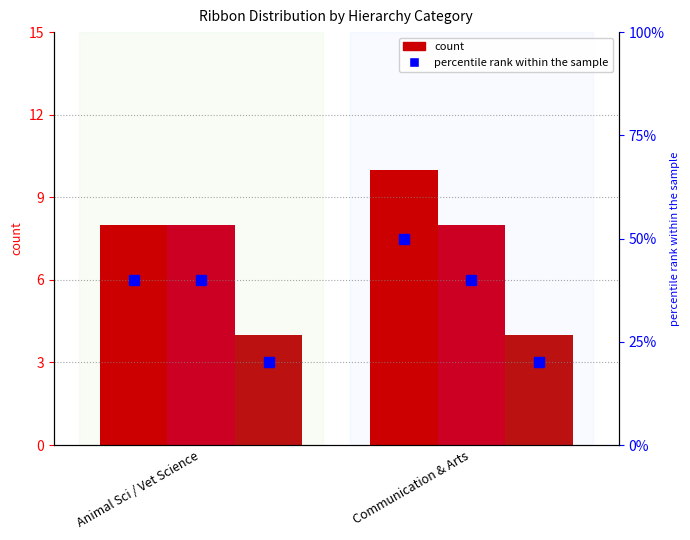

Which has a higher value, Animal Sci / Vet Science or Communication & Arts?

Communication & Arts